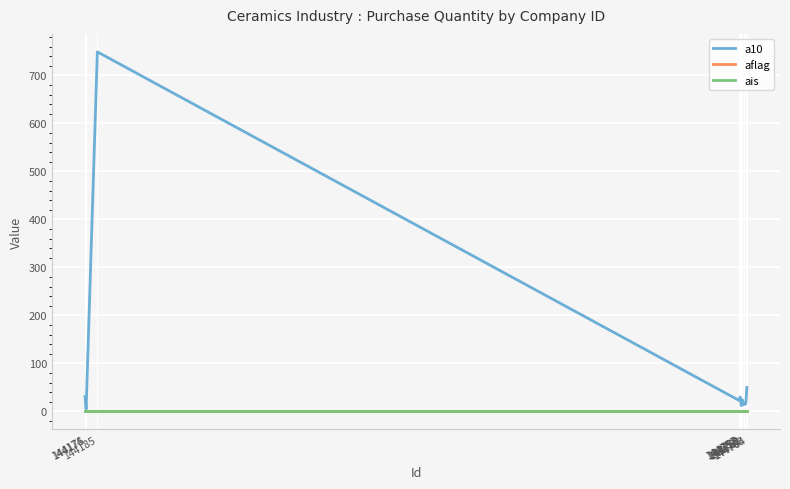

At how many categories does at least one series exceed 178?

1